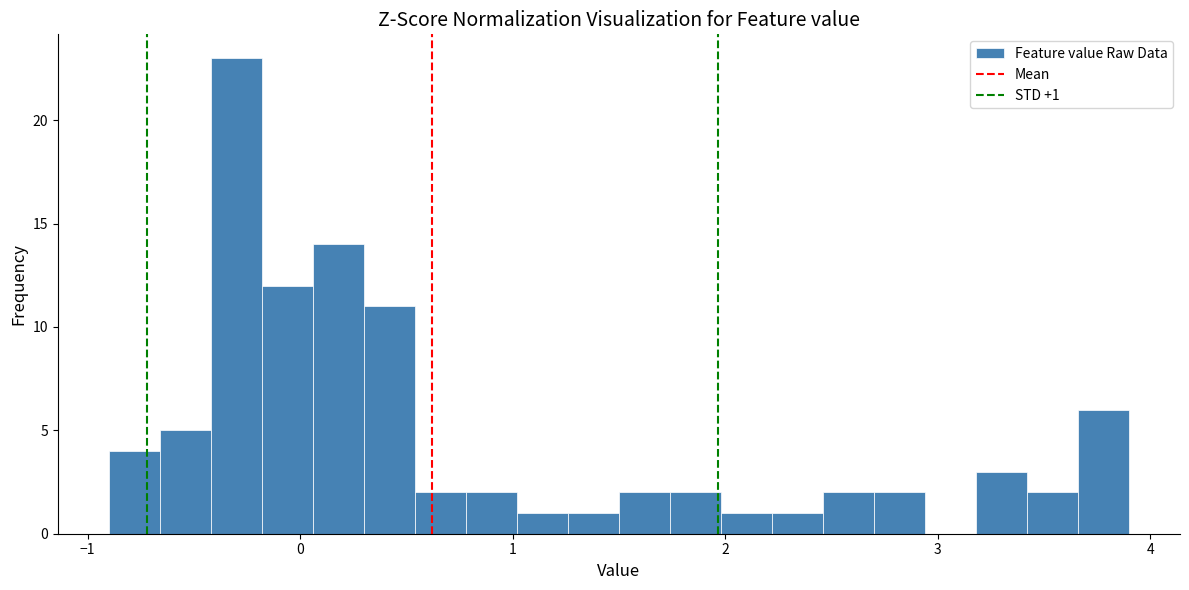

Around what value on the x-axis is the tallest bar? Give the approximate position of its centre, as read against the axis.

-0.3